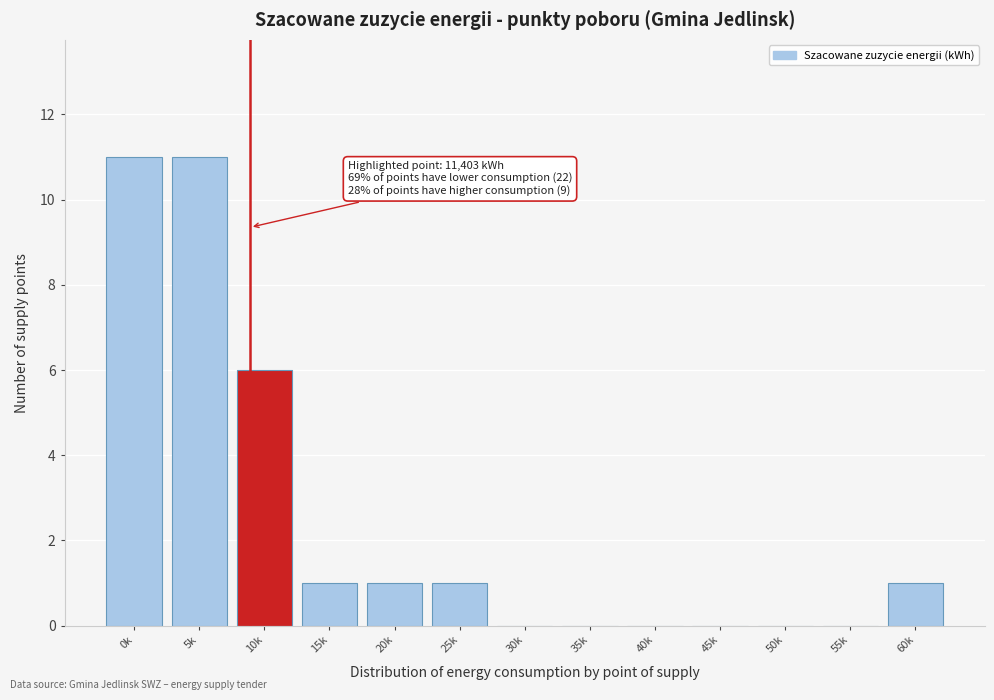

Reading left to right, extract all data points from this chart.

0k=11	5k=11	10k=6	15k=1	20k=1	25k=1	30k=0	35k=0	40k=0	45k=0	50k=0	55k=0	60k=1